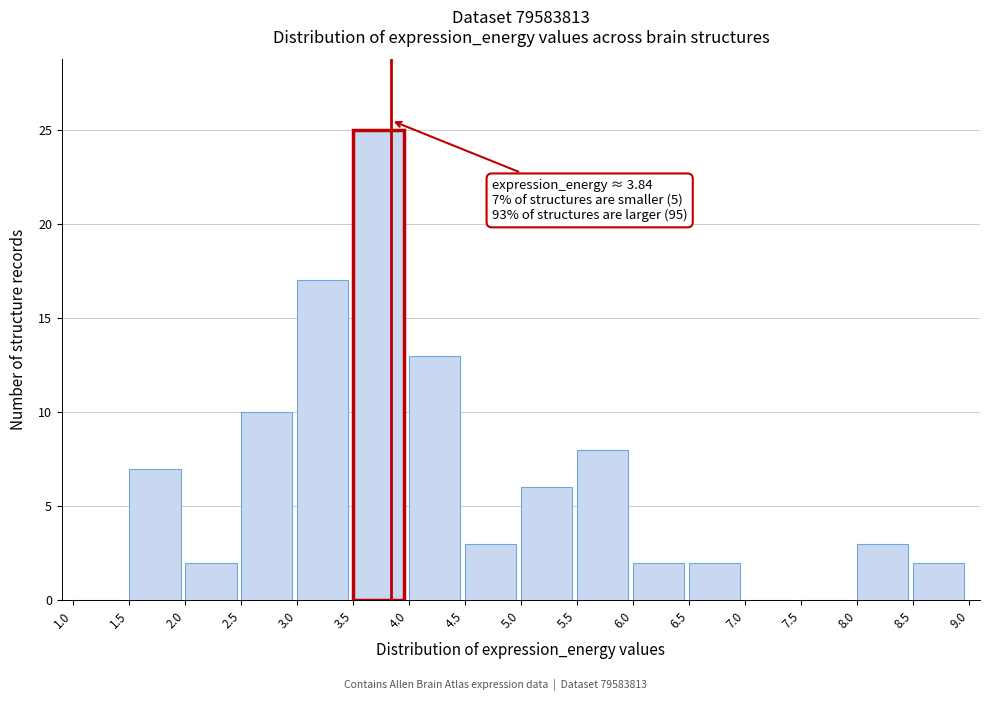

Which range on the x-axis has the tallest bar?

3.5 to 4.0